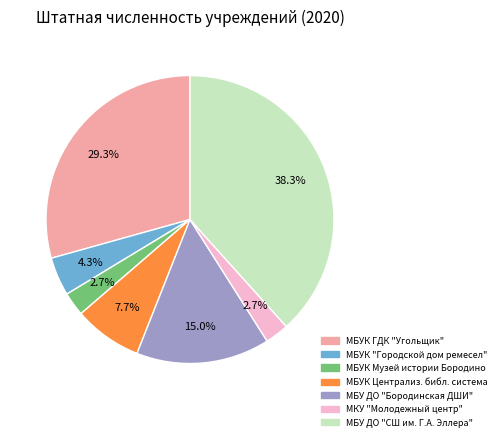

Is there any slice that represents more than half of the pie?

No